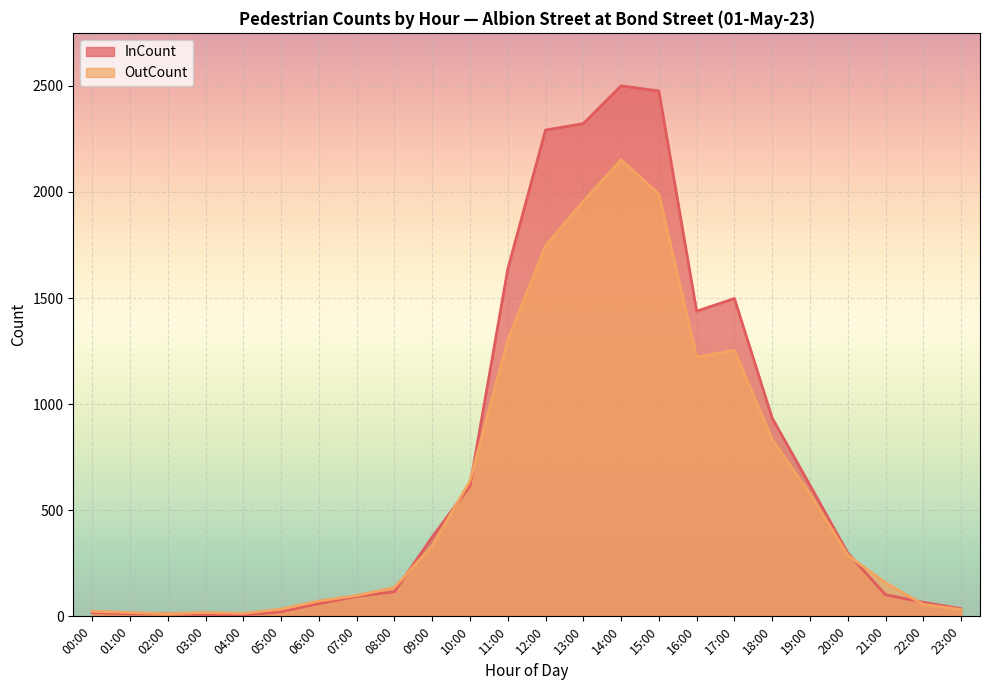

At which category does InCount reach its first local valley?

04:00